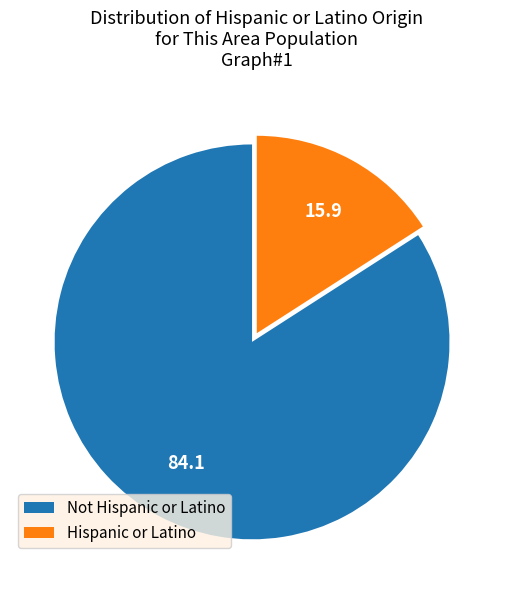

Which has a higher value, Hispanic or Latino or Not Hispanic or Latino?

Not Hispanic or Latino